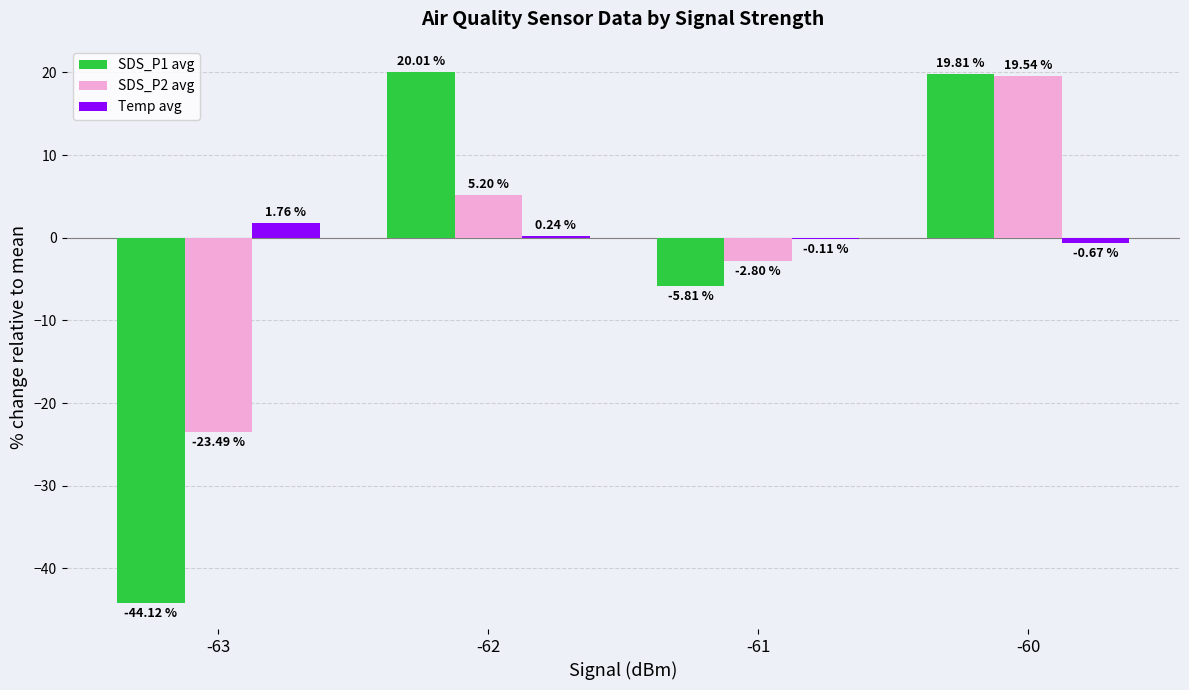

Which category has the highest value across all series?

-62